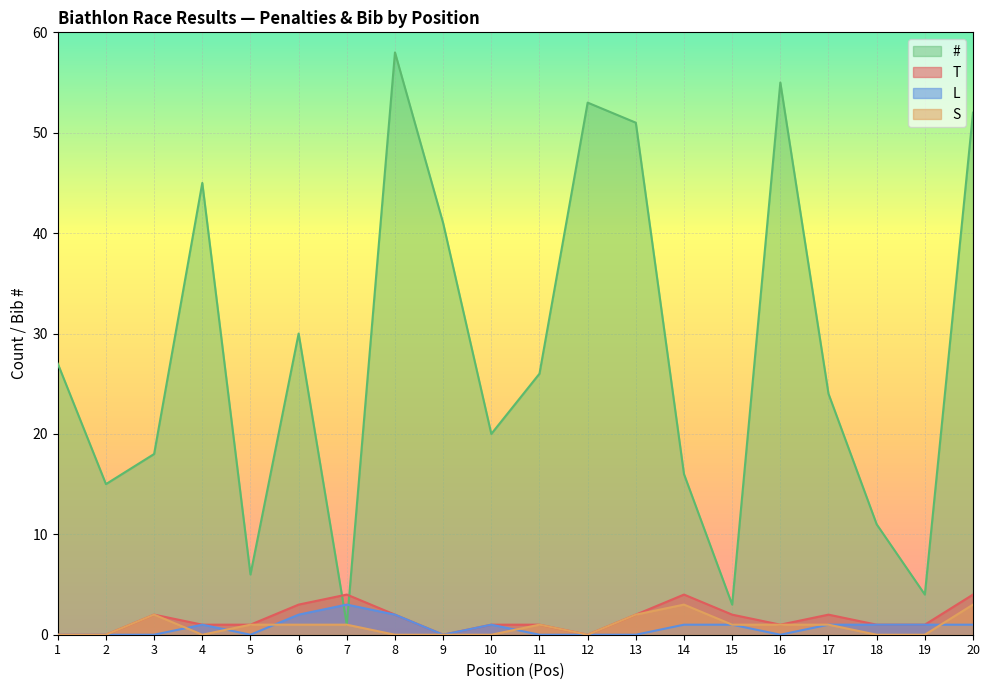

What is the total value across all series at 9?

41